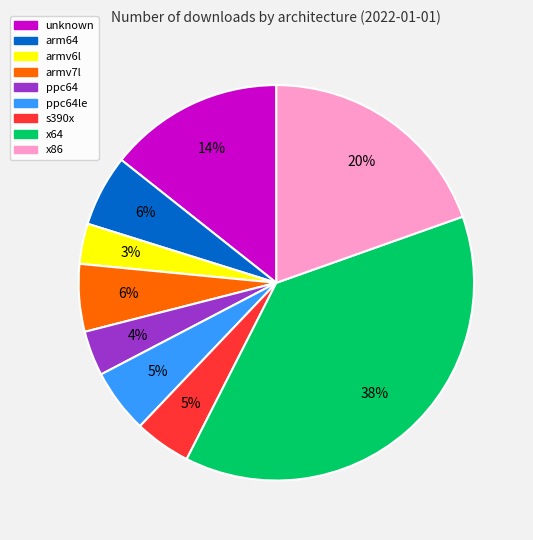

Which category has the biggest portion of the pie?

x64